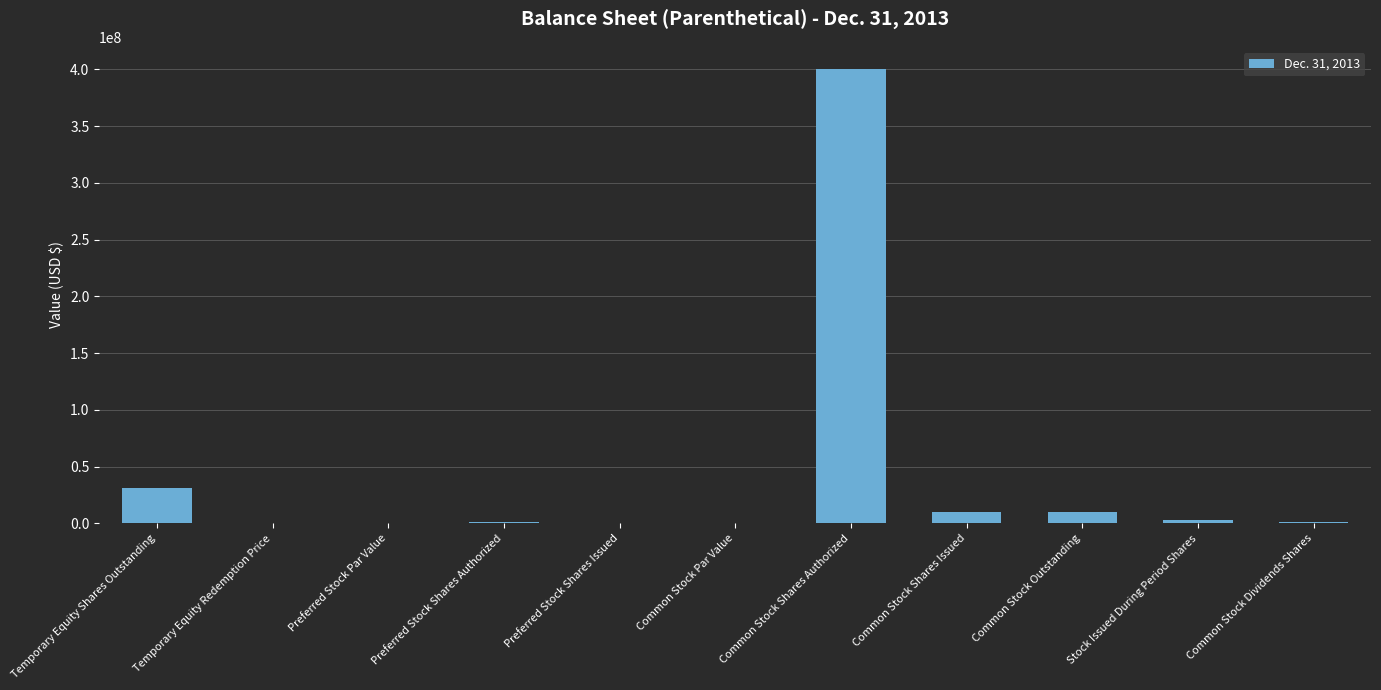

How many distinct data groups are displayed?

1